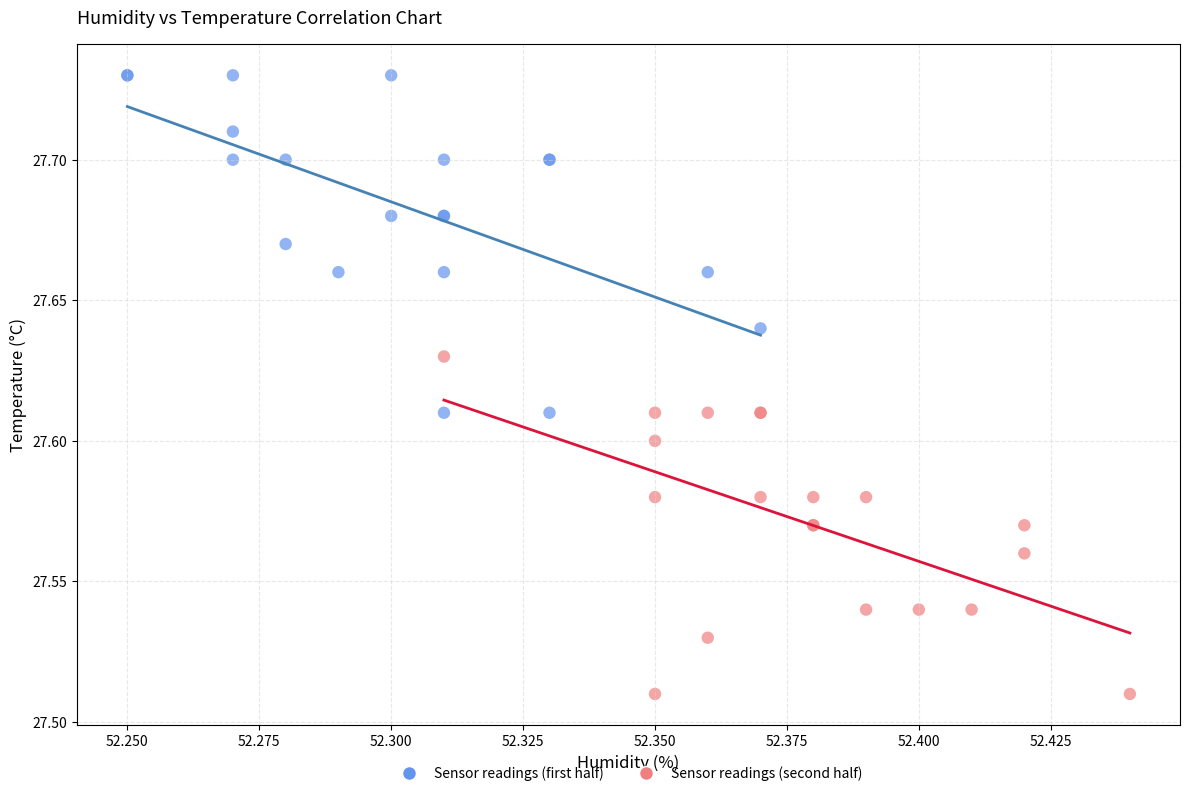

Which series contains the lowest Y value?

Sensor readings (second half)